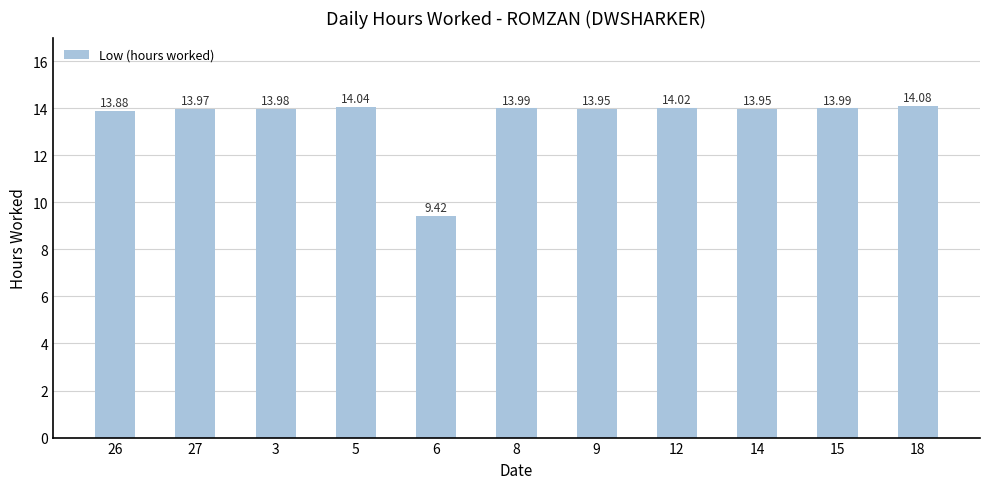

Which label corresponds to the largest value in the chart?

18